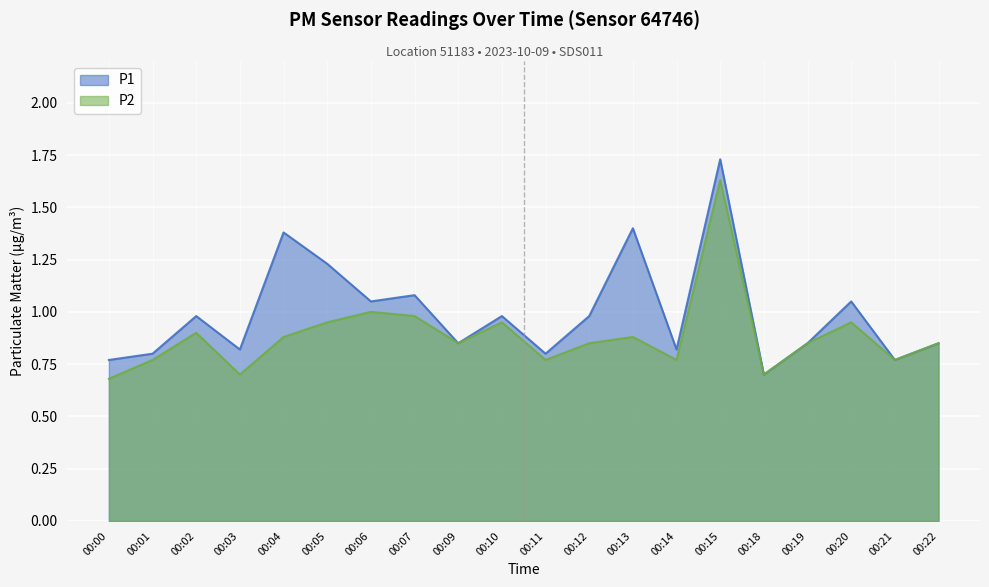

At which category is the sum across all series the highest?

00:15